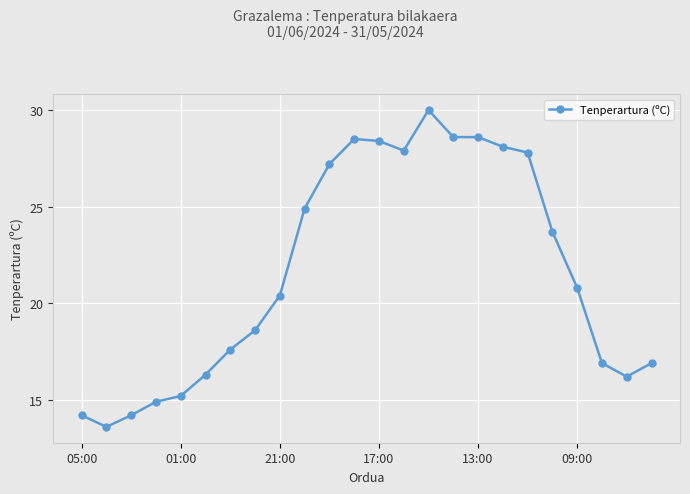

What is the difference between the maximum and minimum values?

16.4